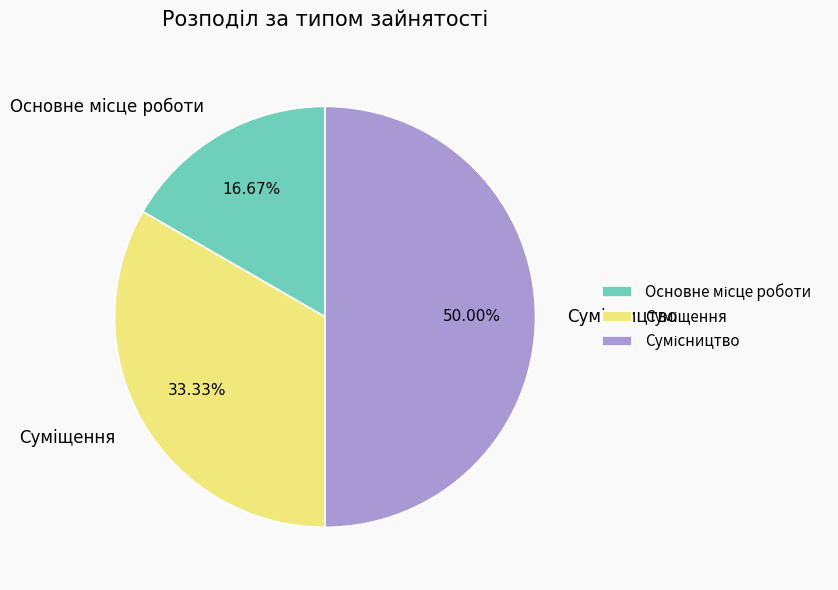

To the nearest percent, what is the difference between the largest and smallest slice percentages?

33%